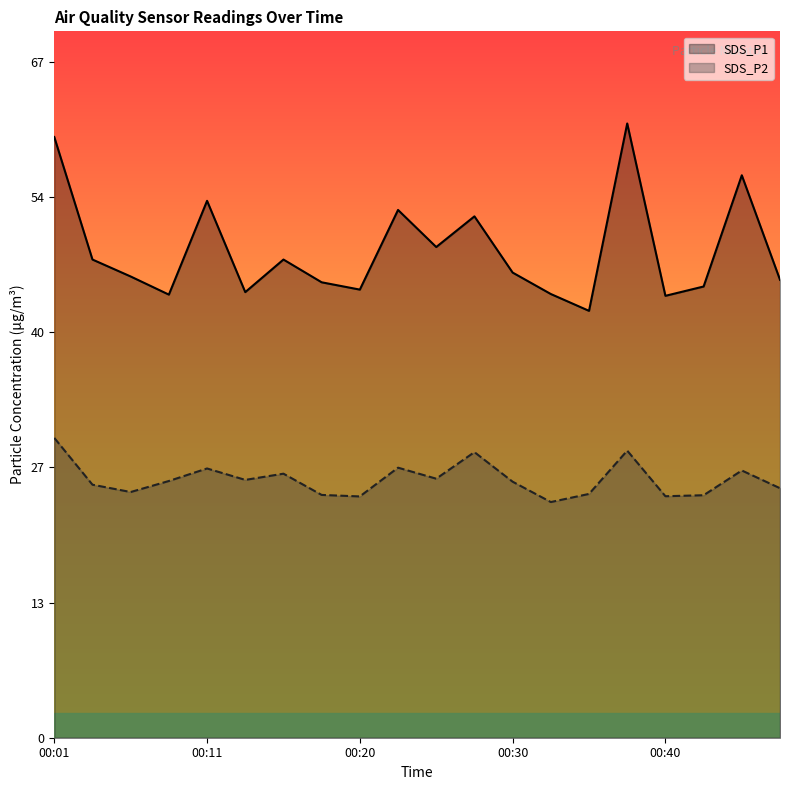

True or false: SDS_P1 has a value of 9.2 at 00:35.

False